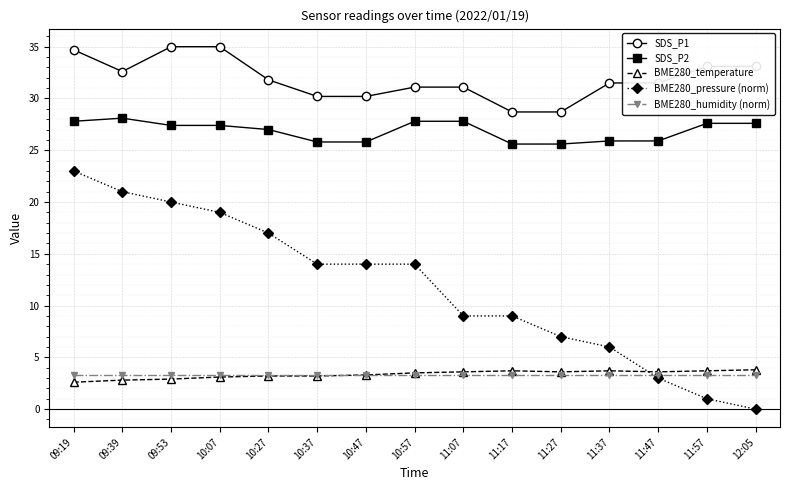

Which series has the largest total across all categories?

SDS_P1